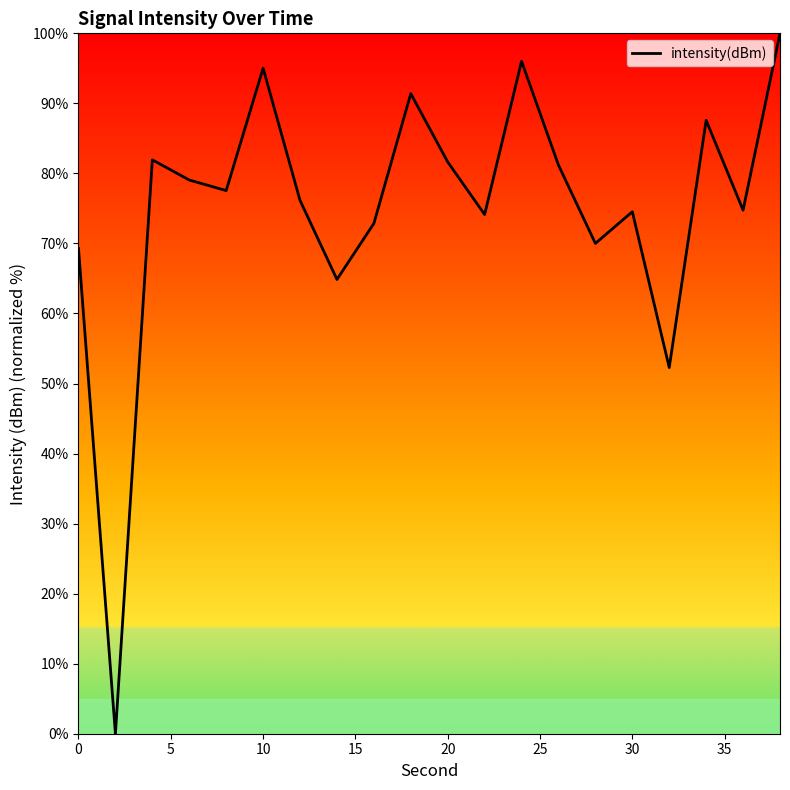

What is the difference between the maximum and minimum values?

100.0